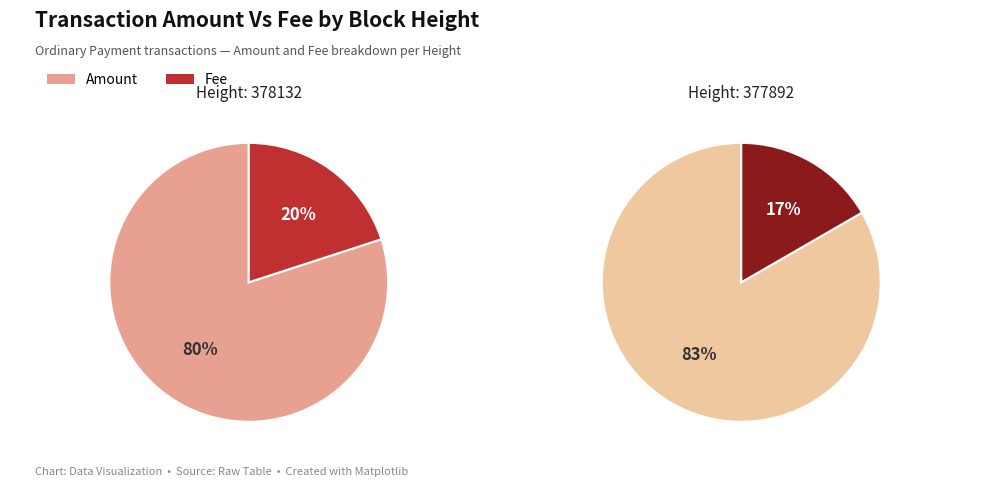

Does 378132 account for over 50% of the chart?

No